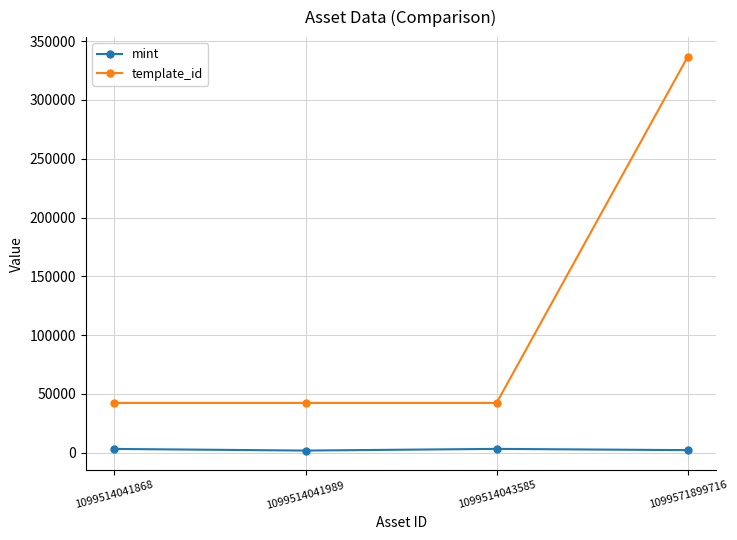

What is the greatest value displayed?

336643